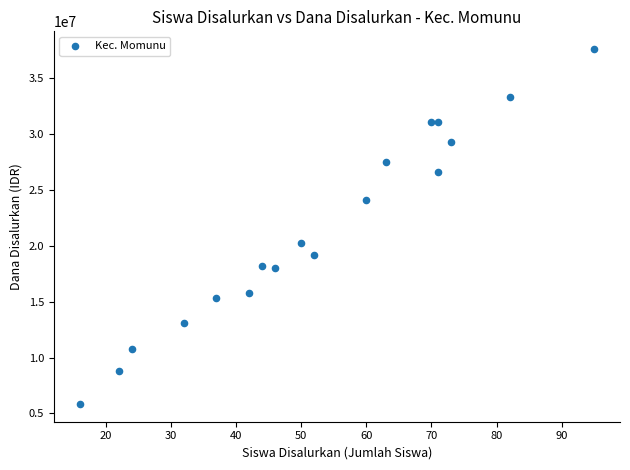

What Y value in the scatter plot is closest to 21712500?

20250000